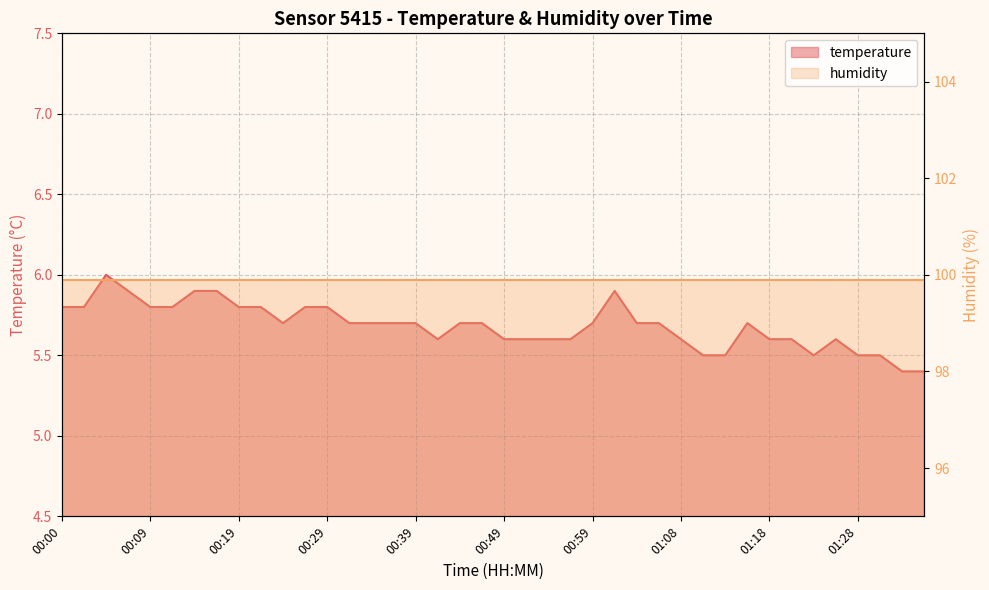

Rank the categories by value from highest to lowest.

00:05, 00:07, 00:14, 00:17, 01:01, 00:00, 00:02, 00:09, 00:12, 00:19, 00:22, 00:27, 00:29, 00:24, 00:32, 00:34, 00:36, 00:39, 00:44, 00:46, 00:59, 01:04, 01:06, 01:16, 00:41, 00:49, 00:51, 00:54, 00:56, 01:08, 01:18, 01:21, 01:26, 01:11, 01:13, 01:23, 01:28, 01:31, 01:33, 01:36